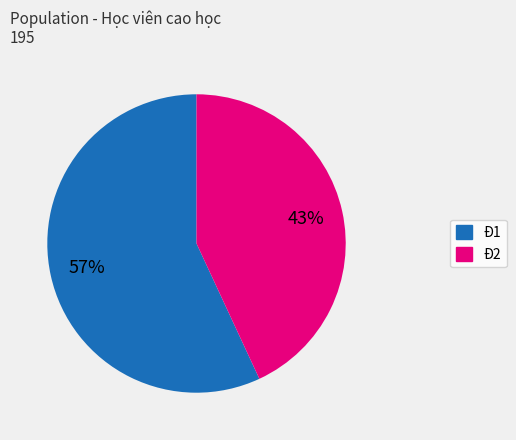

Count the number of slices in the pie.

2